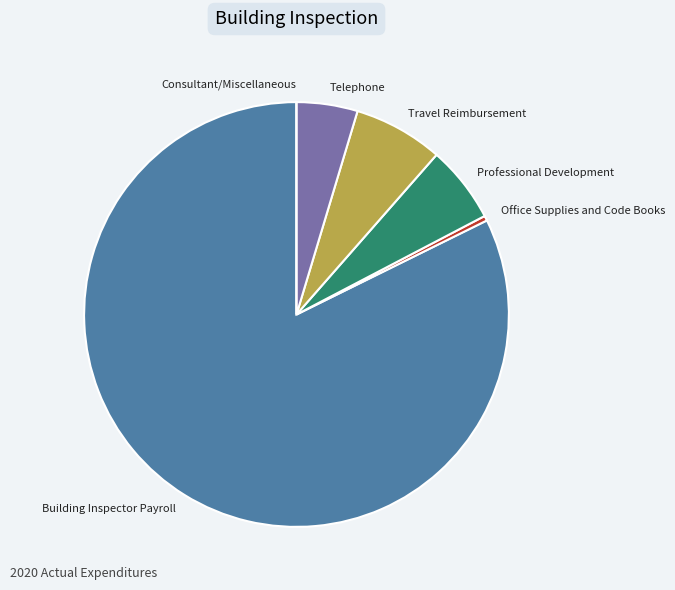

Which has a higher value, Travel Reimbursement or Telephone?

Travel Reimbursement